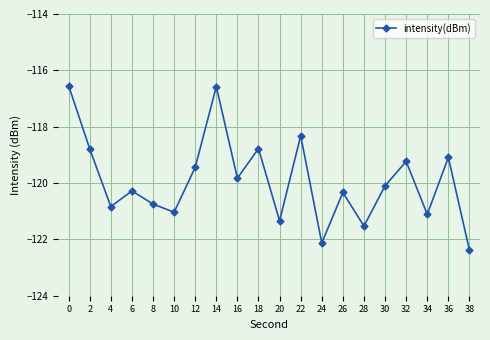

What is the maximum value shown in the chart?

-116.5